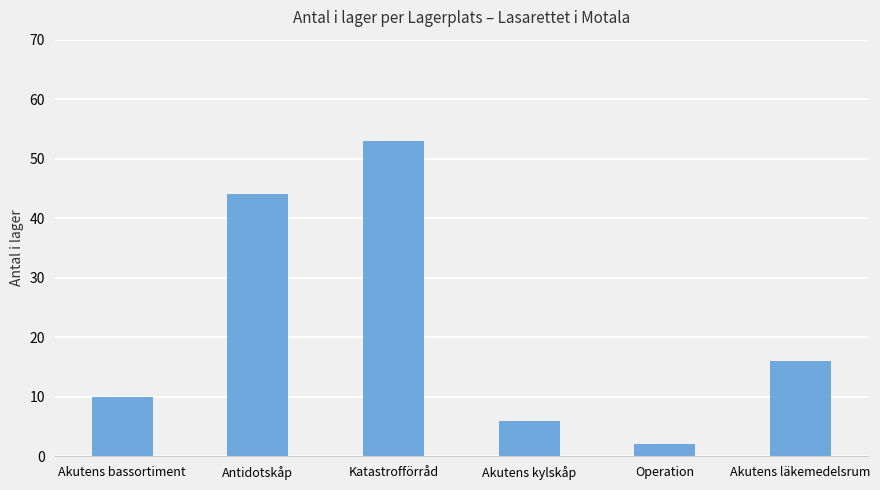

List the labels in order of value, smallest first.

Operation, Akutens kylskåp, Akutens bassortiment, Akutens läkemedelsrum, Antidotskåp, Katastrofförråd